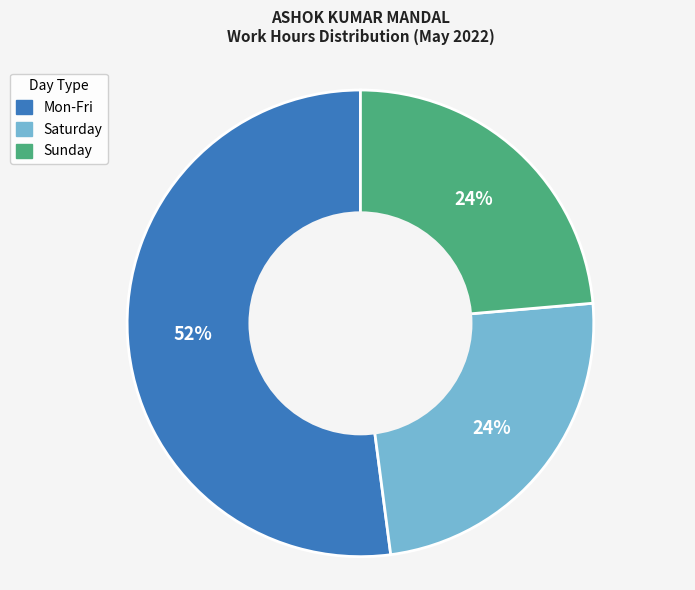

Is there a majority slice in this chart?

Yes